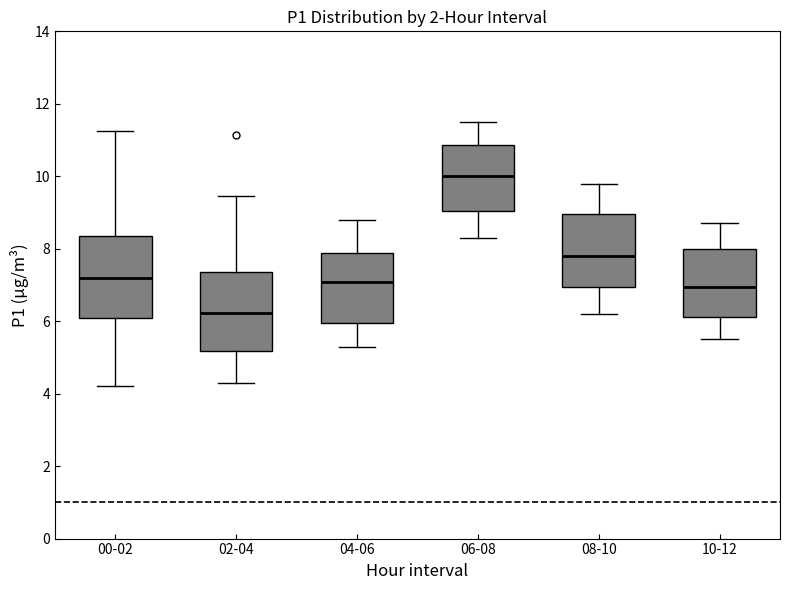

Reading left to right, read every box against the y-axis: the position of its median line, the range the box covers, and the ends of its whiskers. The values are not printed on the chart, so give them approximately, as read against the axis.

00-02: median 7.2, box 6.0 to 8.4, whiskers 4.2 to 11.2
02-04: median 6.2, box 5.2 to 7.4, whiskers 4.4 to 9.4
04-06: median 7.0, box 6.0 to 7.8, whiskers 5.4 to 8.8
06-08: median 10.0, box 9.0 to 10.8, whiskers 8.4 to 11.6
08-10: median 7.8, box 7.0 to 9.0, whiskers 6.2 to 9.8
10-12: median 7.0, box 6.2 to 8.0, whiskers 5.6 to 8.8